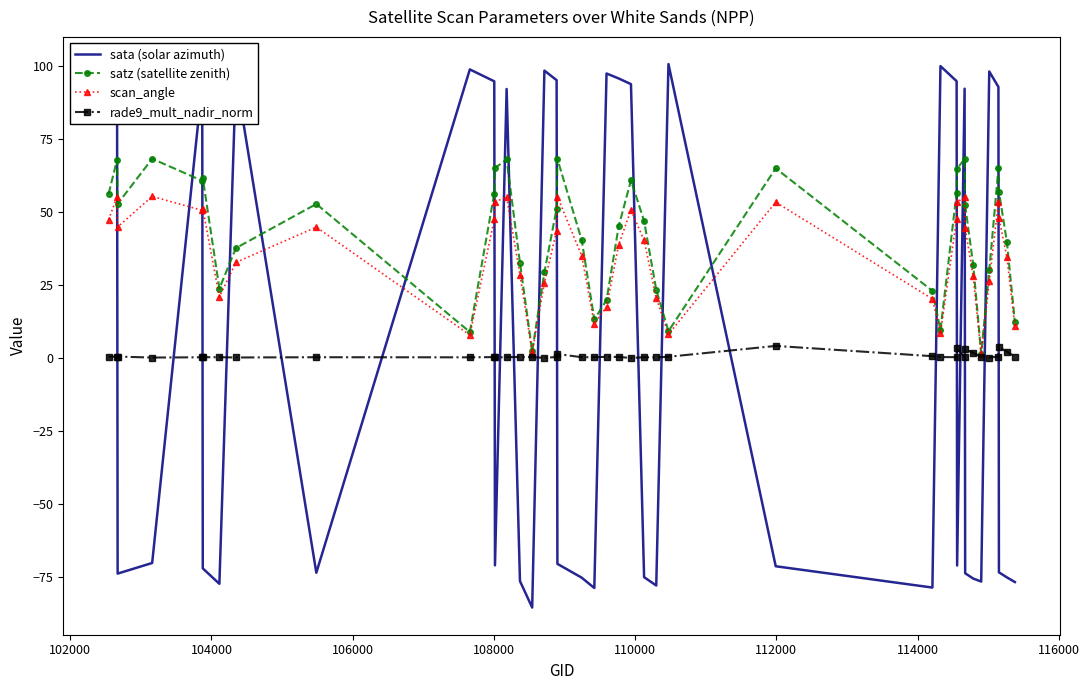

Which series has the widest spread of values?

sata (solar azimuth)